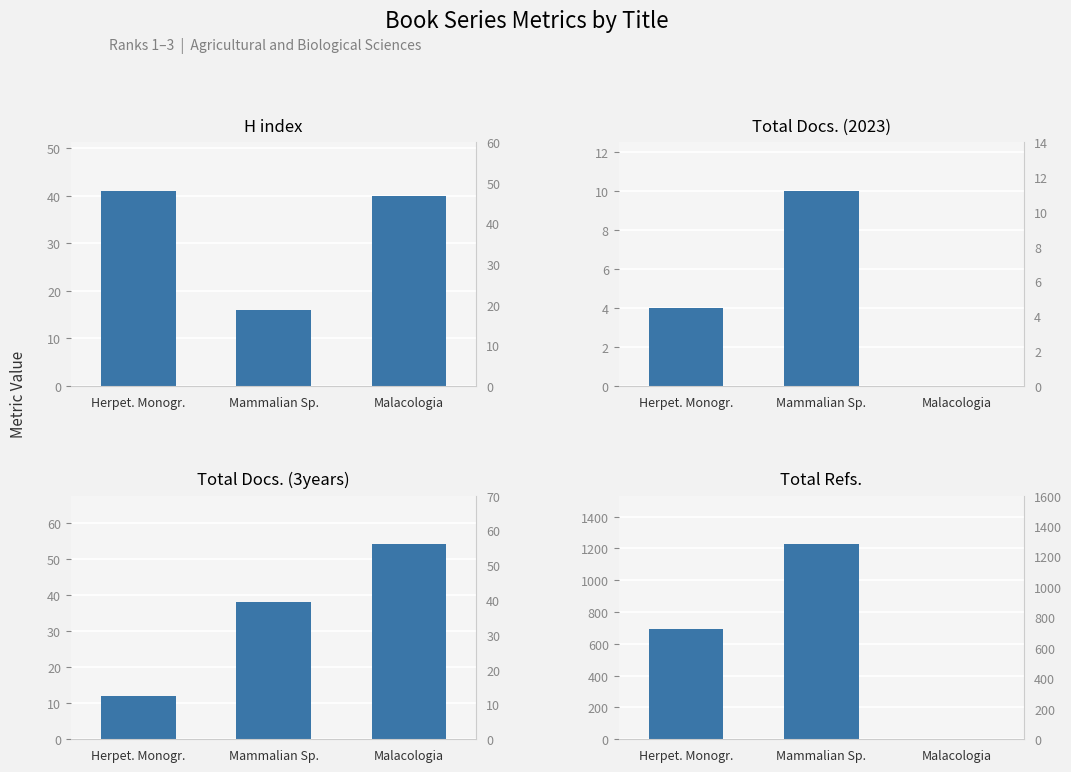

Reading left to right, list all the values displayed in this chart.

H index: 41	16	40
Total Docs. (2023): 4	10	0
Total Docs. (3years): 12	38	54
Total Refs.: 696	1226	0